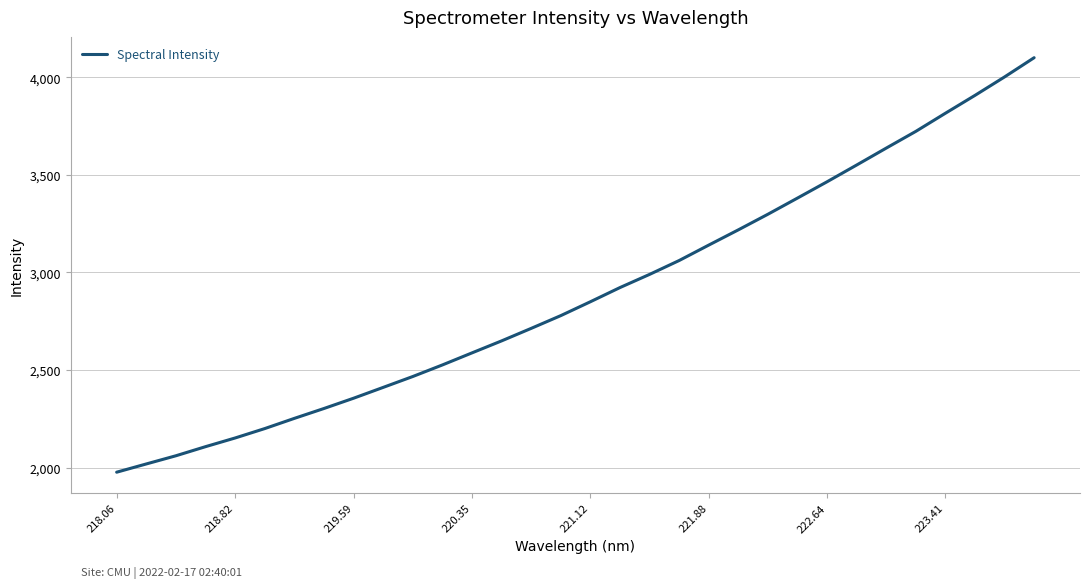

What is the minimum value shown in the chart?

1976.7